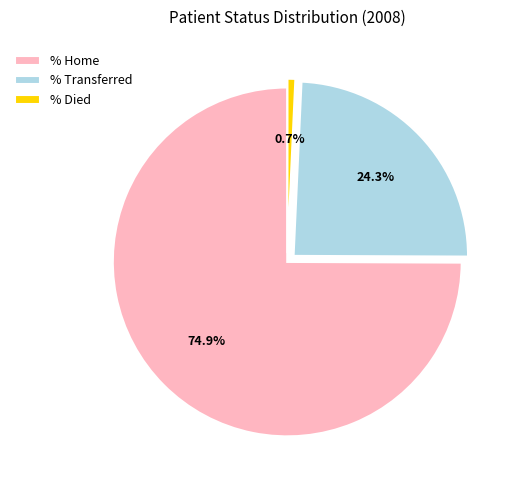

To the nearest percent, what percentage of the pie is % Died?

1%